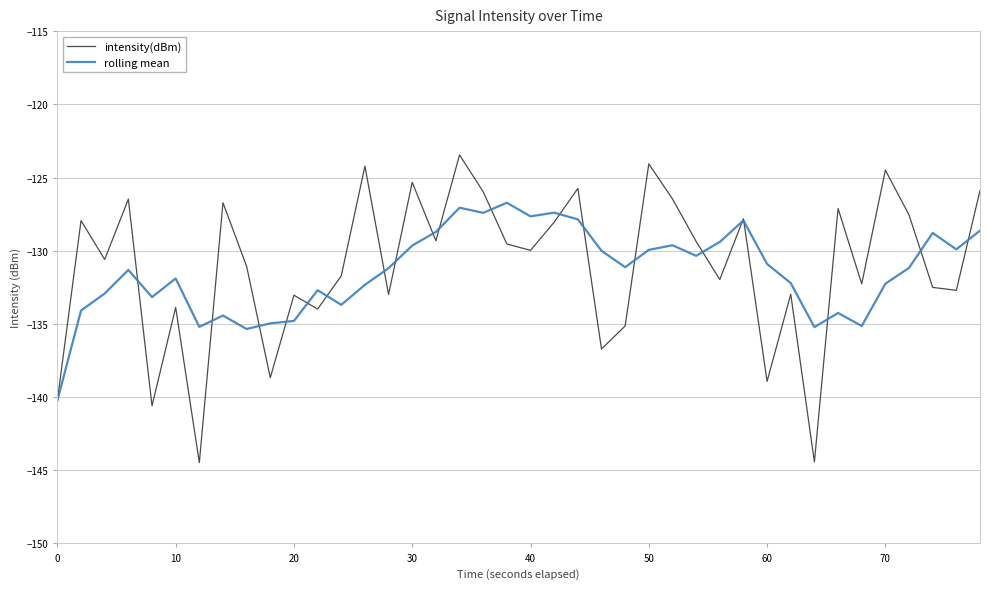

What is the difference between the second highest and second lowest values in the intensity(dBm) series?

20.4